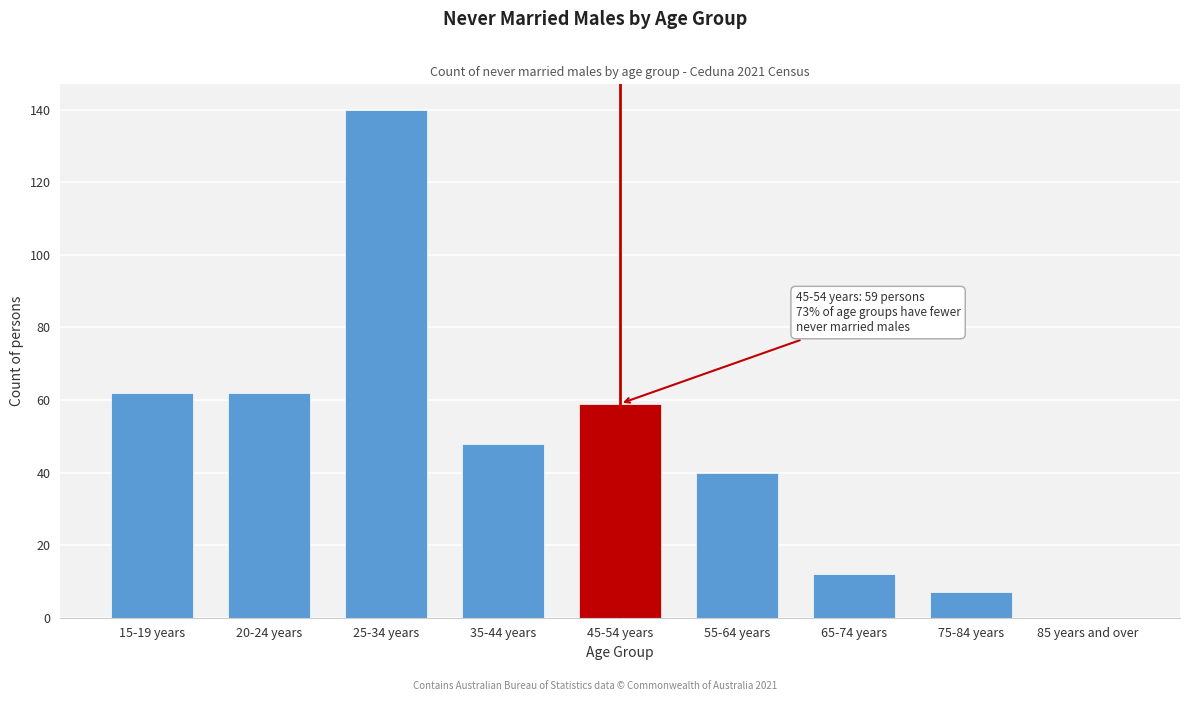

Reading right to left, list all the values displayed in this chart.

85 years and over=0	75-84 years=7	65-74 years=12	55-64 years=40	45-54 years=59	35-44 years=48	25-34 years=140	20-24 years=62	15-19 years=62